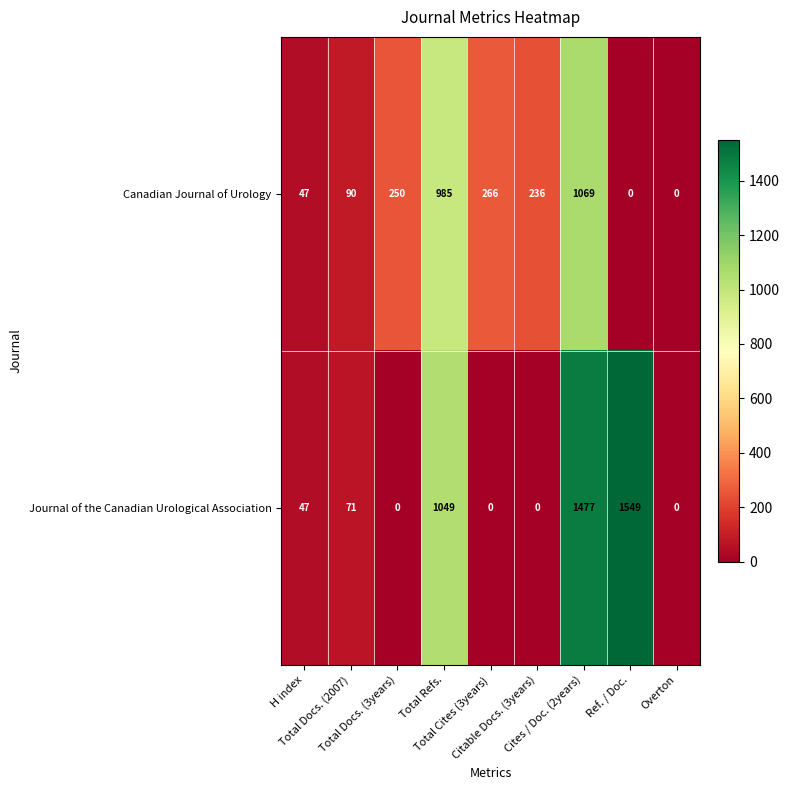

What is the total value across all series at Citable Docs. (3years)?

236